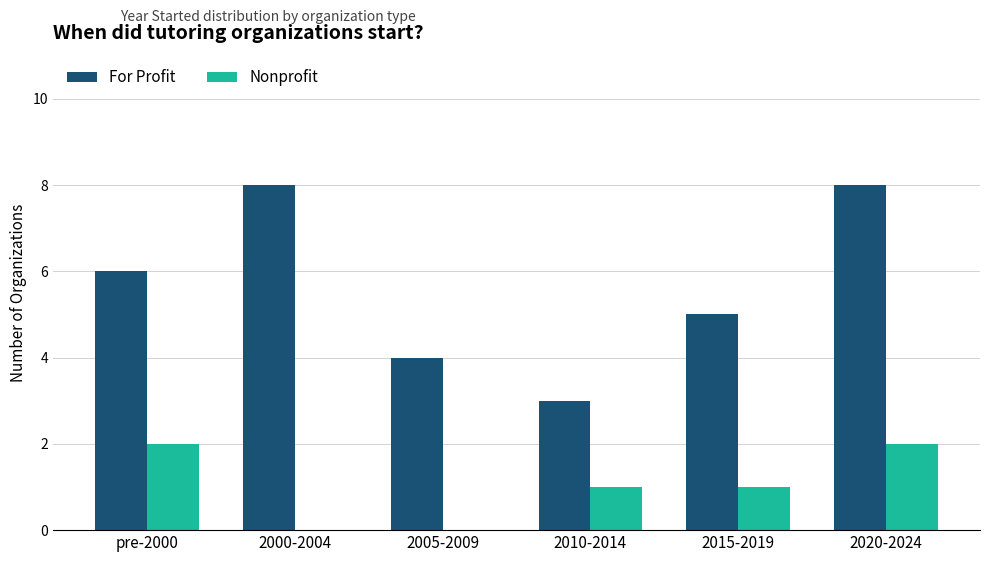

Count the For Profit values in the range 4 to 8.

5